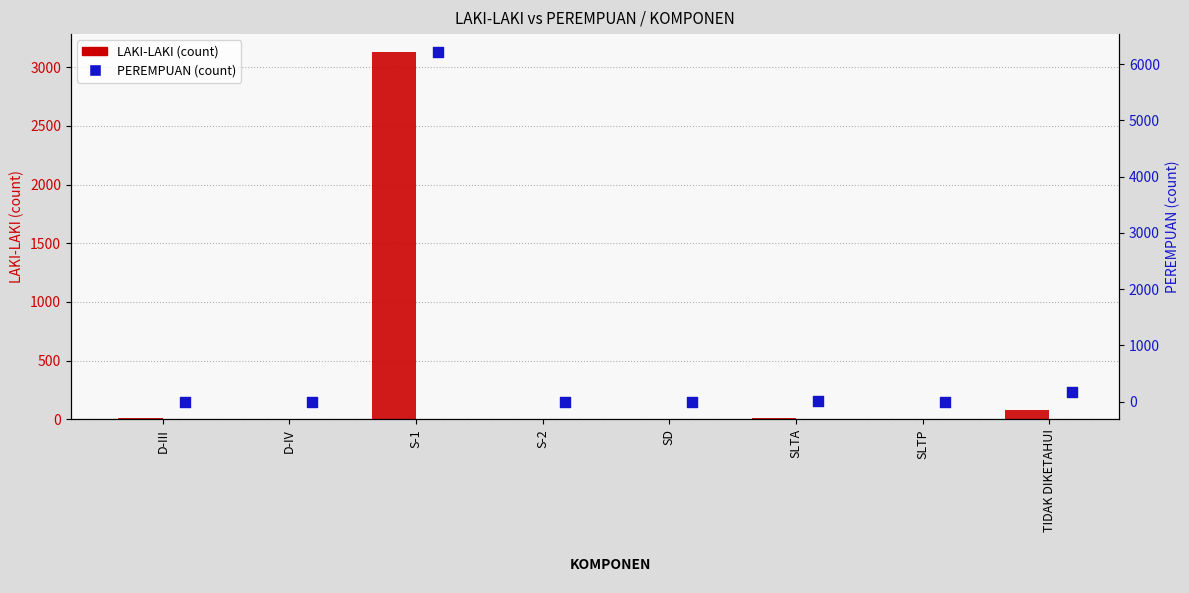

Which series has the largest total across all categories?

PEREMPUAN